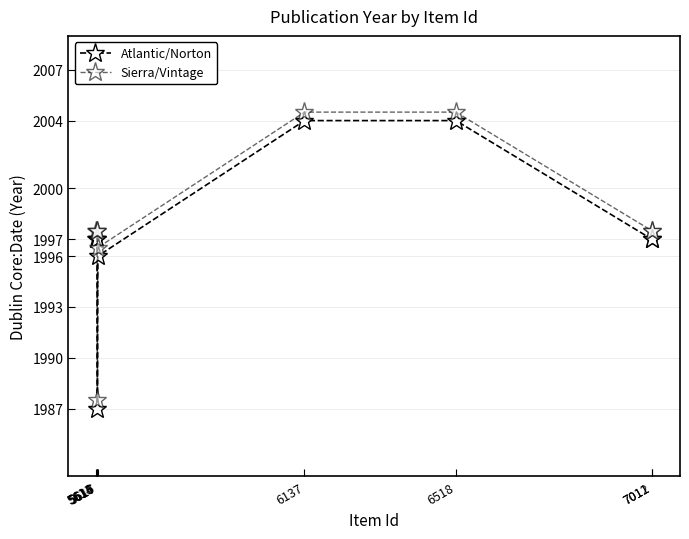

At 5617, list the series in order from largest to smallest.

Sierra/Vintage, Atlantic/Norton